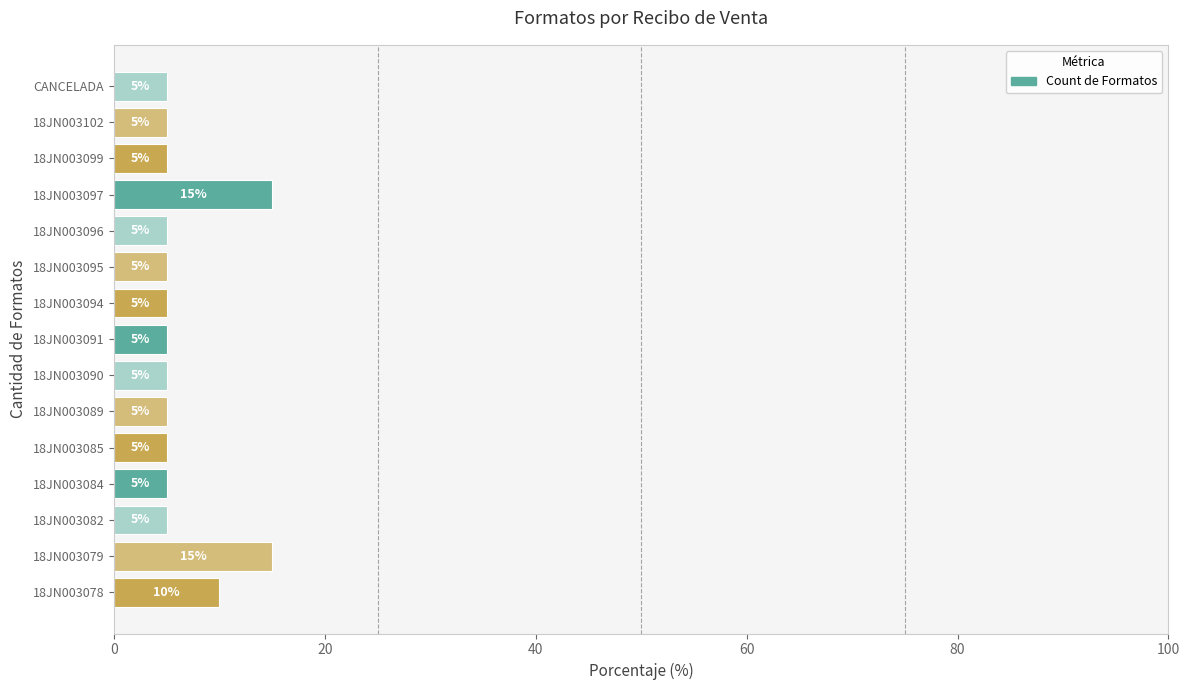

What is the difference between the second highest and second lowest values?

10